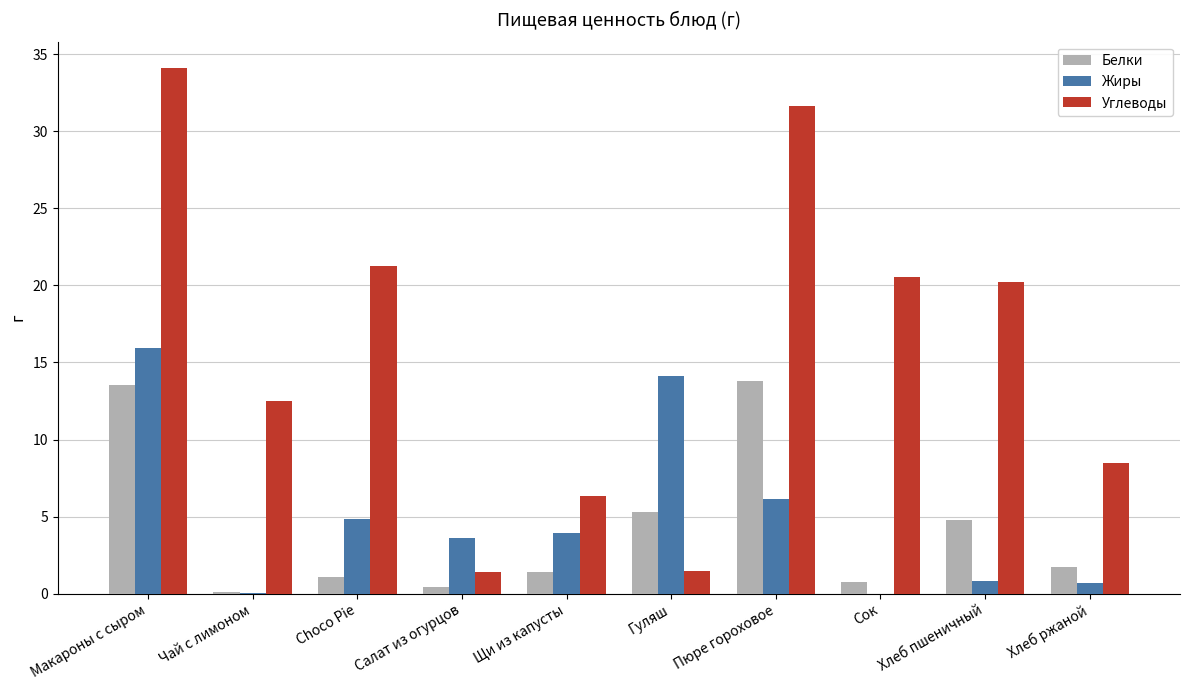

How many values in the Жиры series exceed 3?

6